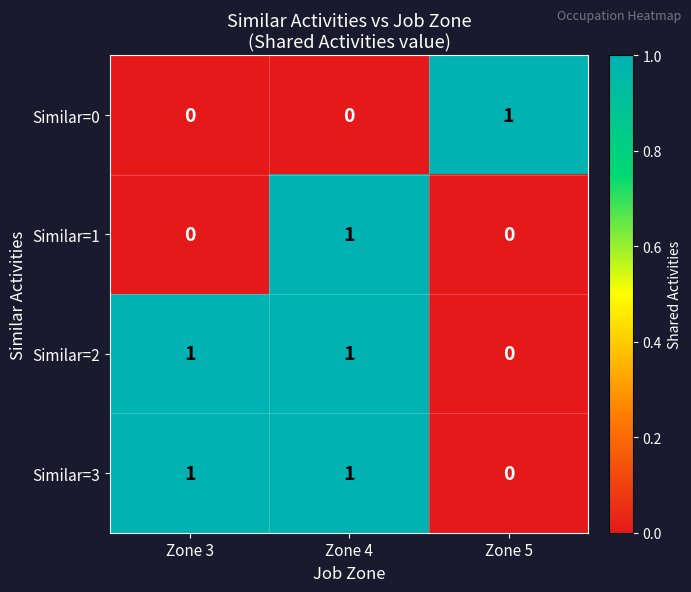

True or false: Similar=1 has a value of 2 at Zone 4.

False